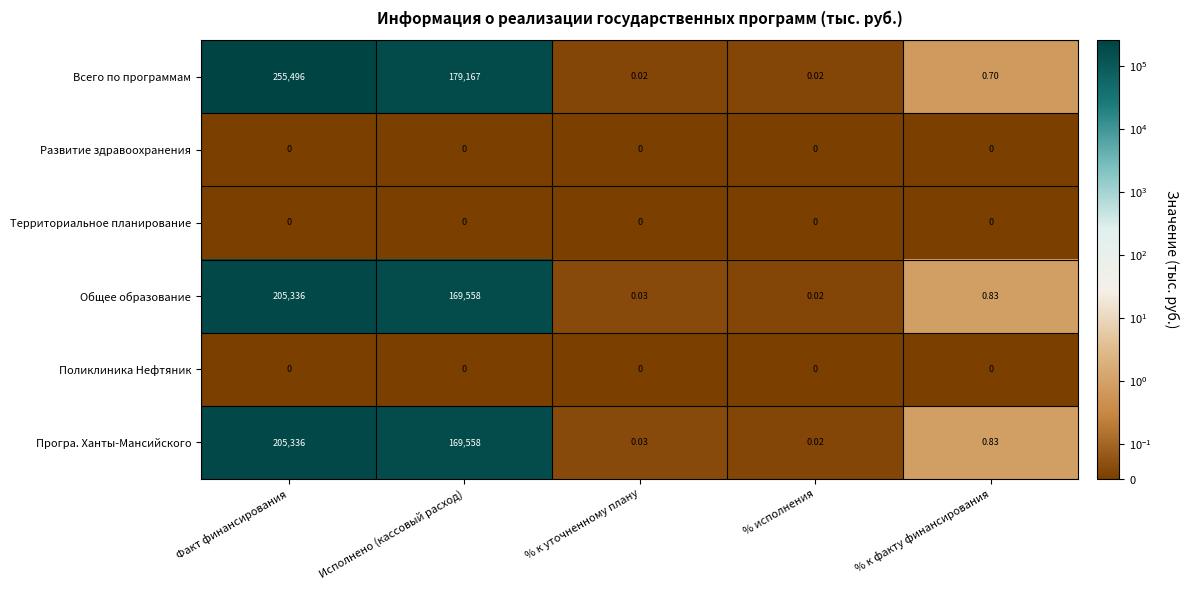

At which label is Програ. Ханты-Мансийского closest to 102668?

Исполнено (кассовый расход)